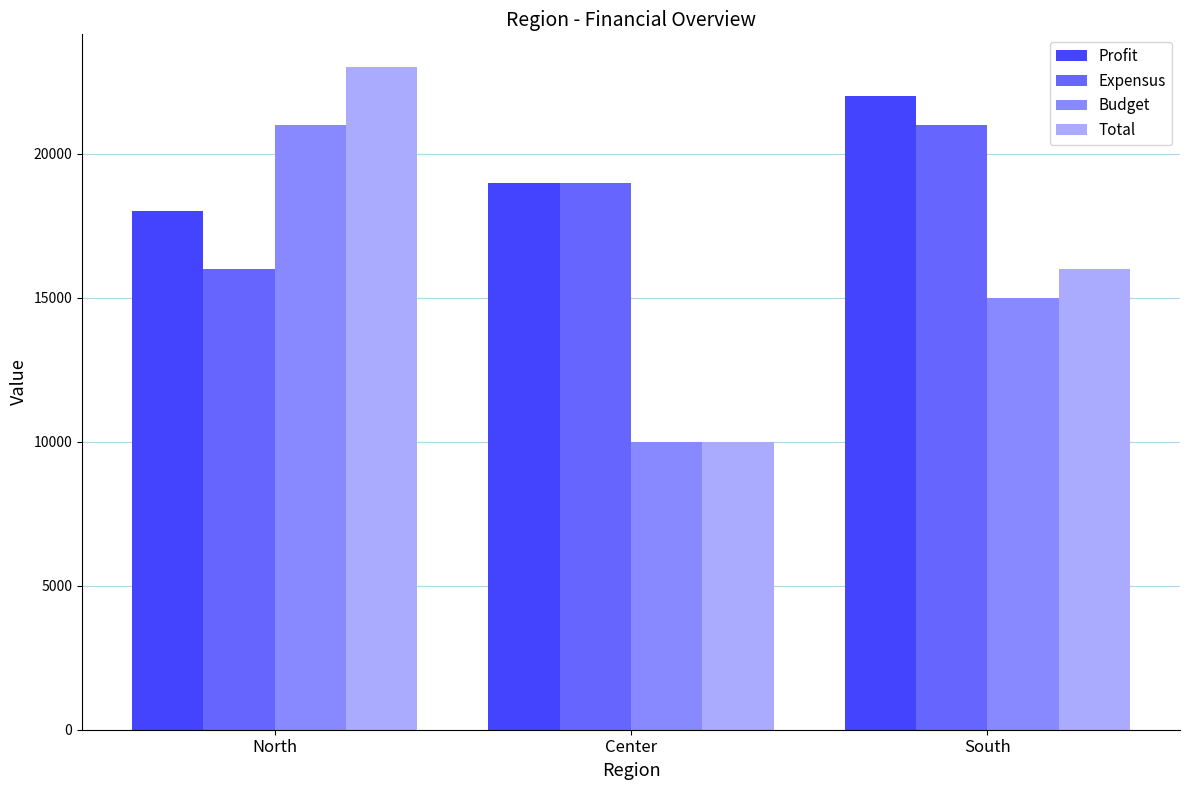

Reading left to right, list all the values displayed in this chart.

Profit: North=18000	Center=19000	South=22000
Expensus: North=16000	Center=19000	South=21000
Budget: North=21000	Center=10000	South=15000
Total: North=23000	Center=10000	South=16000